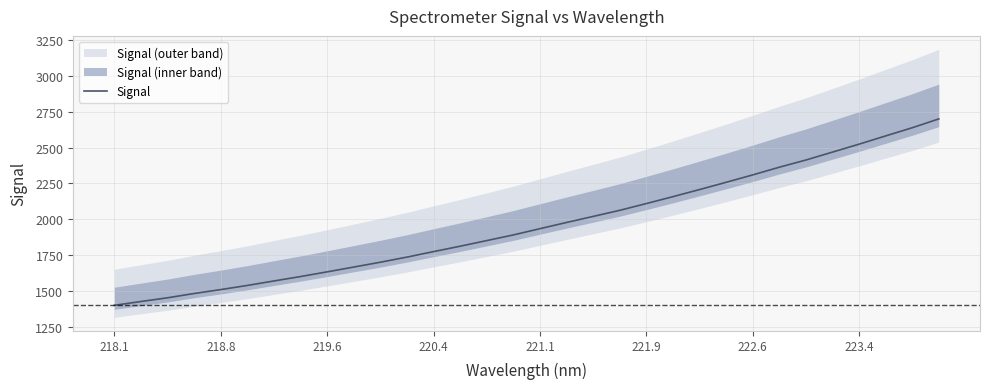

What is the lowest value of the Signal series?

1399.5